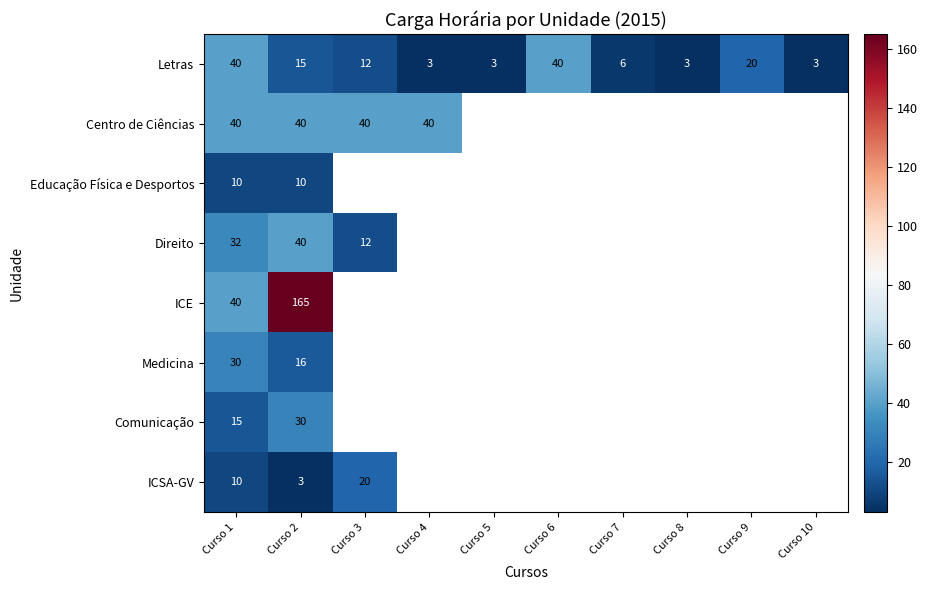

True or false: Direito has a value of 32 at Curso 1.

True